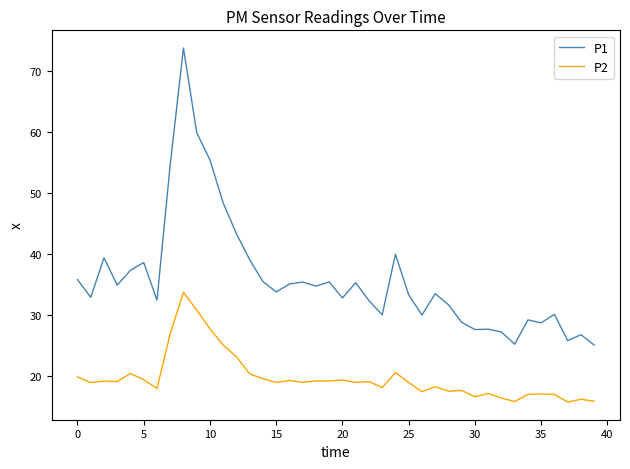

Which series has the largest total across all categories?

P1